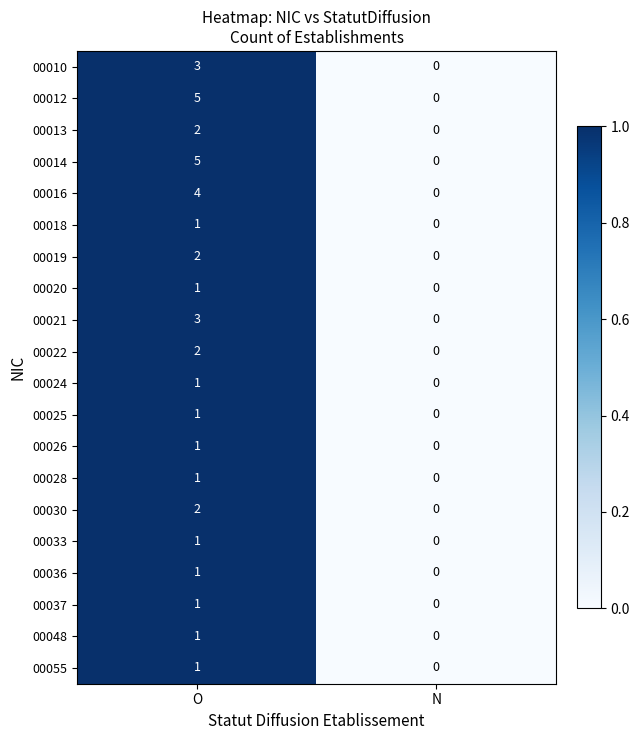

At which category is the sum across all series the highest?

O